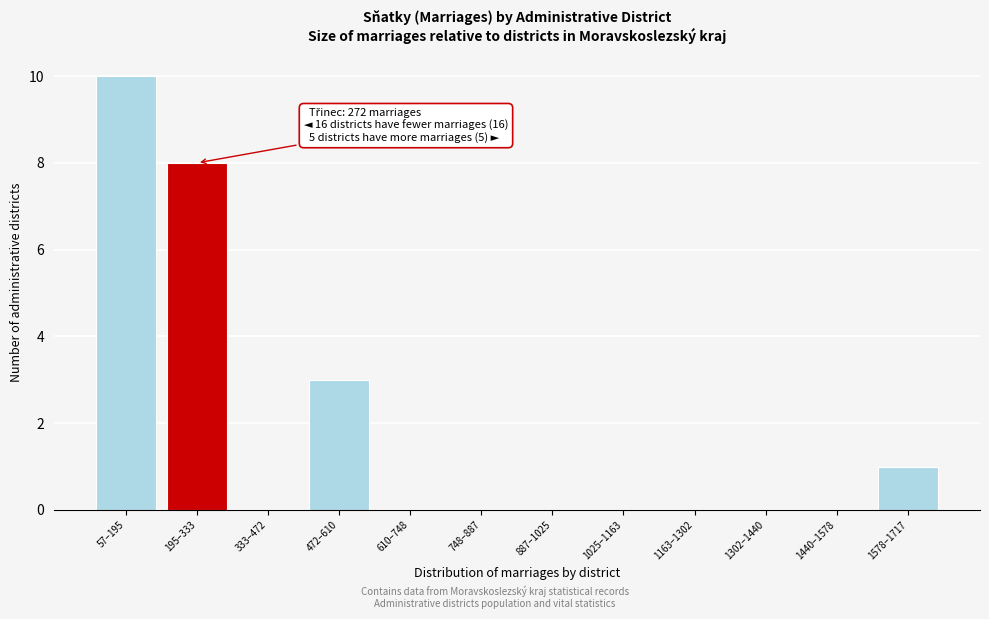

Reading left to right, extract all data points from this chart.

57–195=10	195–333=8	333–472=0	472–610=3	610–748=0	748–887=0	887–1025=0	1025–1163=0	1163–1302=0	1302–1440=0	1440–1578=0	1578–1717=1